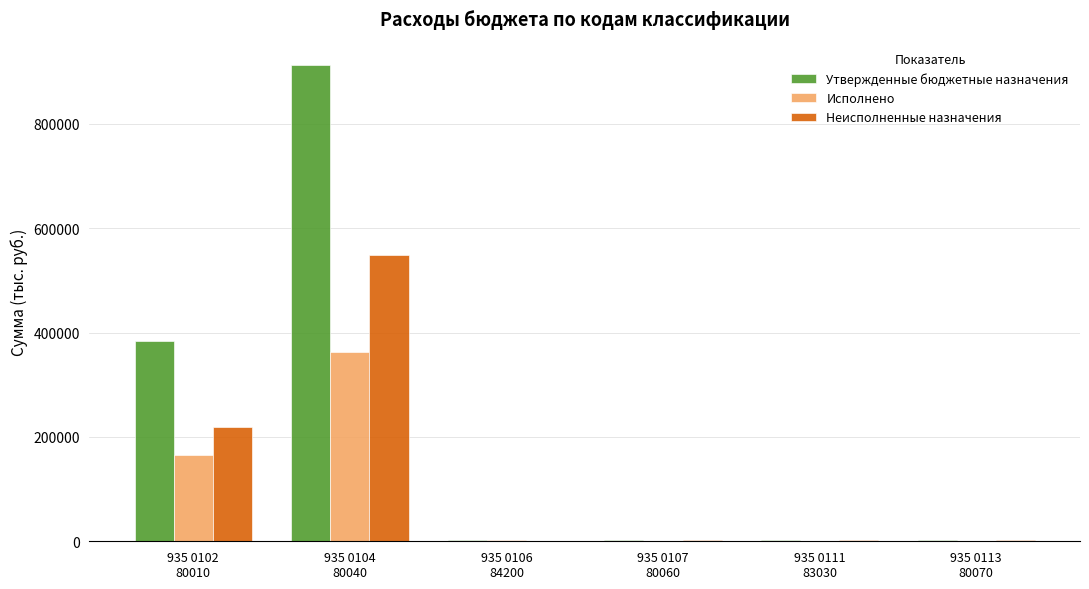

What is the spread (max minus min) of values at 935 0111
83030?

2000.0